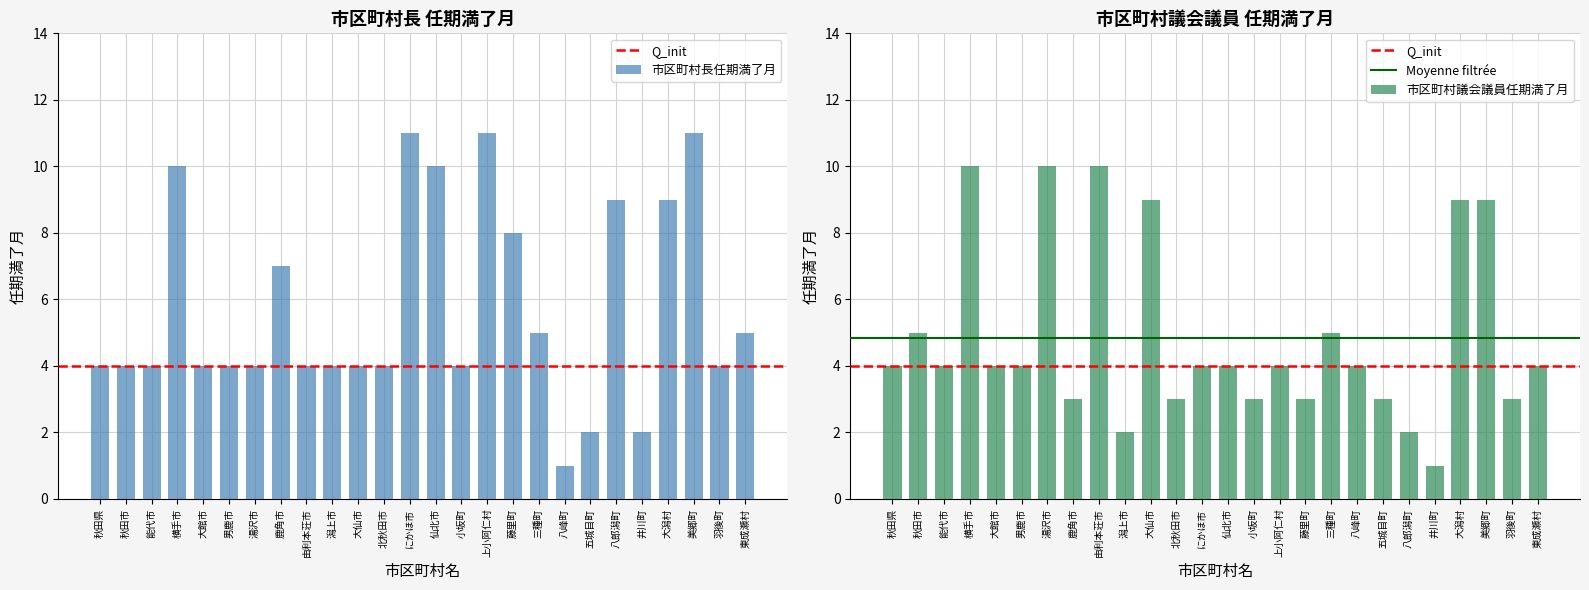

At which label is 市区町村議会議員任期満了月 closest to 5?

秋田市